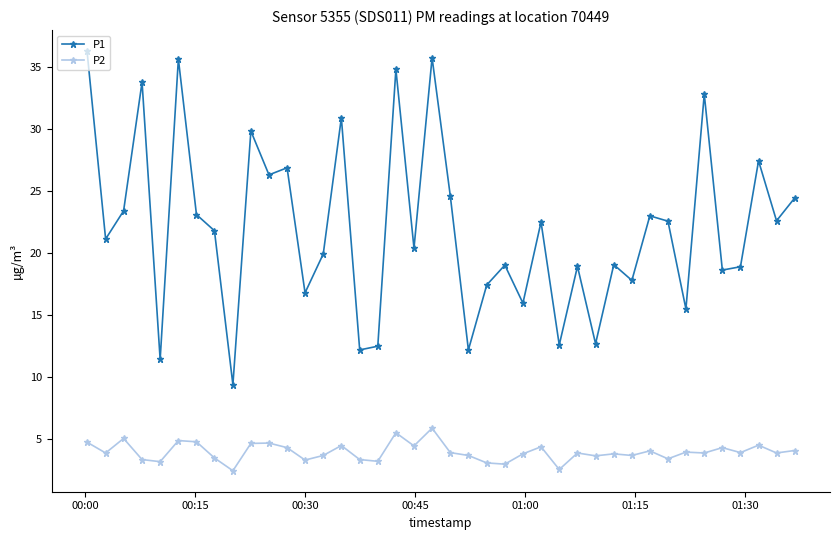

How many interior local valleys does the P1 series have?

15